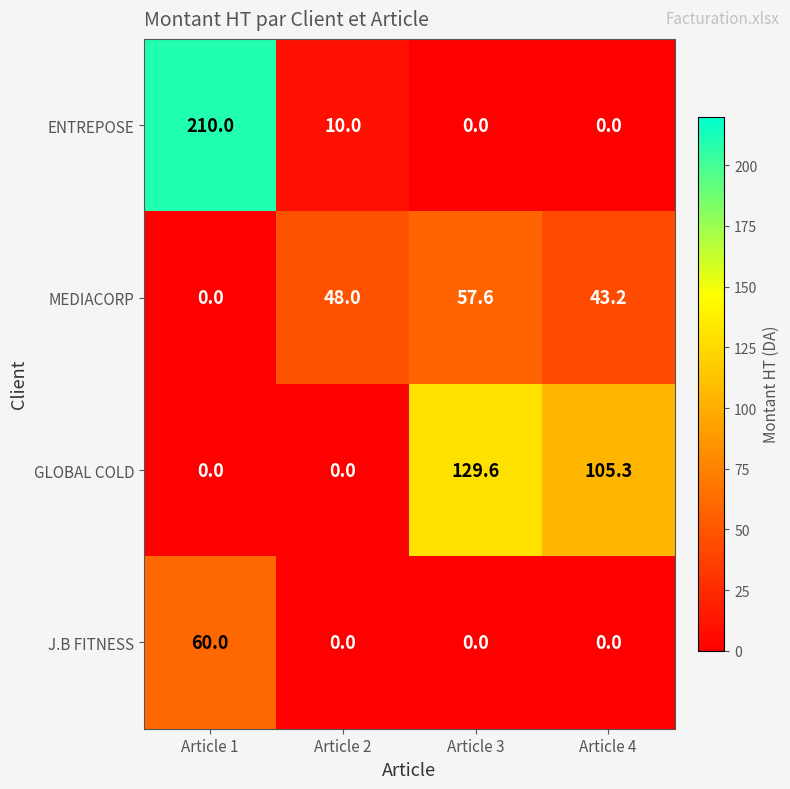

How many values in J.B FITNESS are above zero?

1